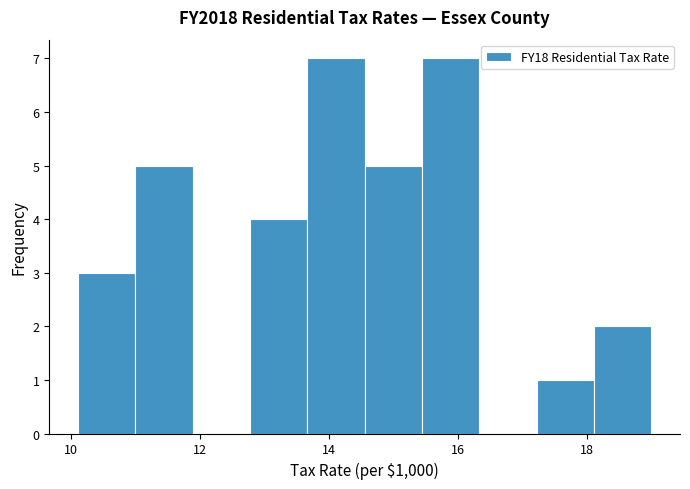

What is the height of the bar covering 13.6 to 14.6 on the x-axis? Neither the bar edges nor the heights are printed on the chart, so give them approximately, as read against the axes.

7